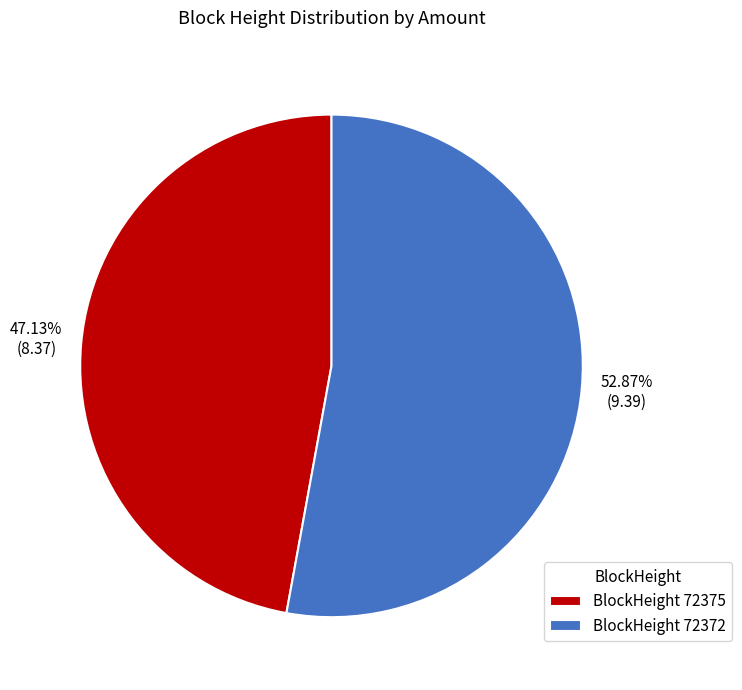

Which slice is the largest?

BlockHeight 72372